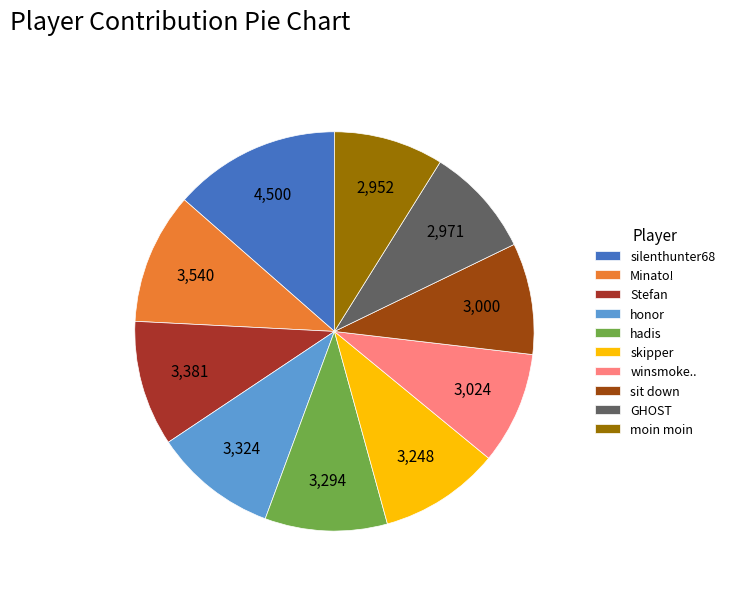

Is it true that Stefan is 18% of the pie?

False